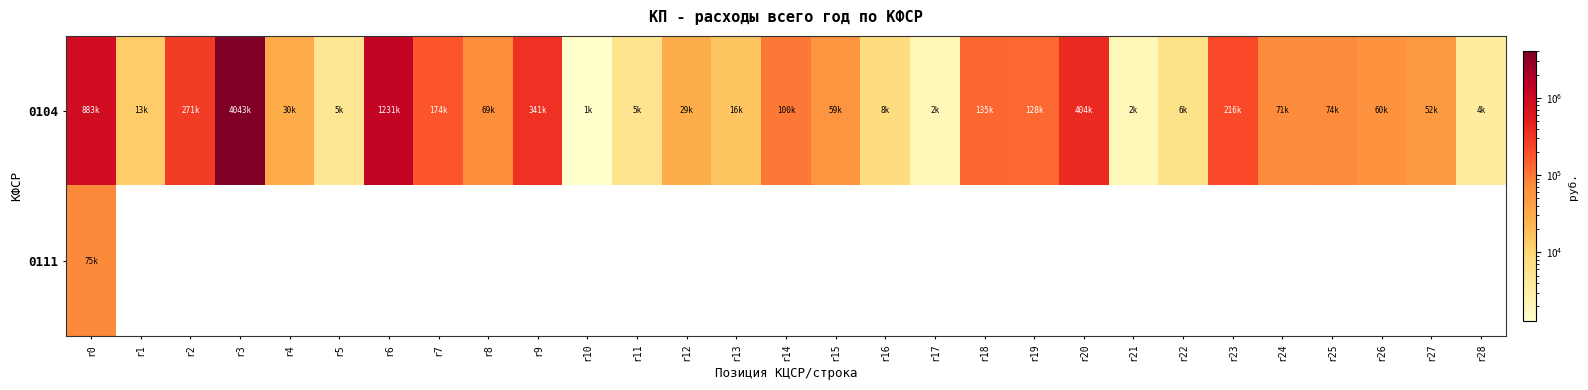

Count the number of data series in this chart.

2